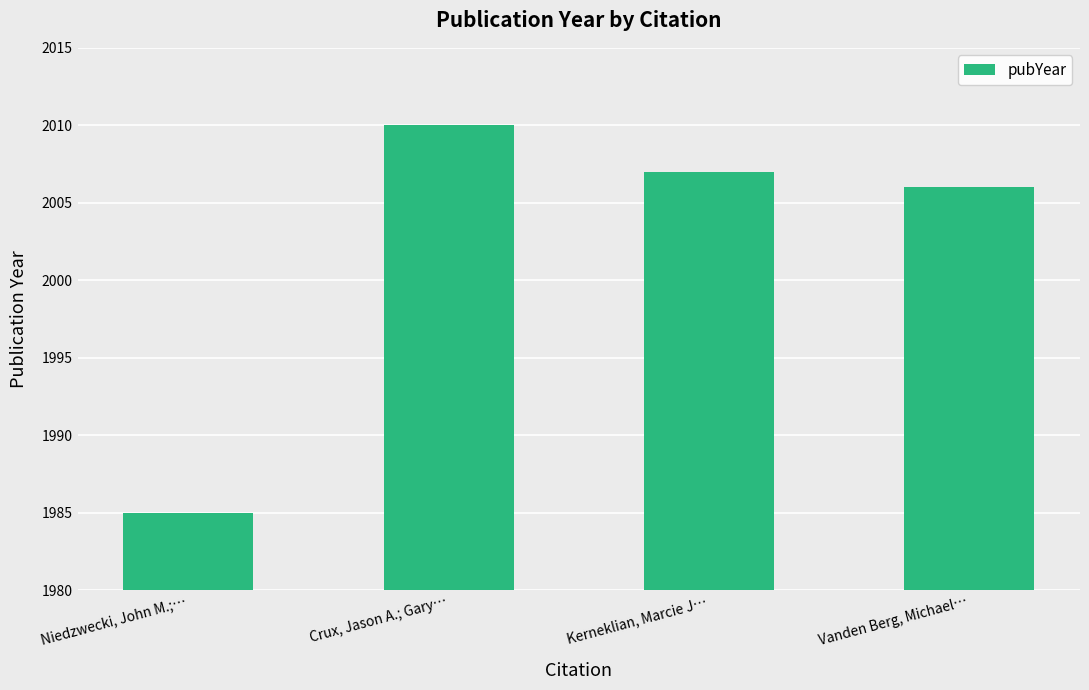

List the labels in order of value, largest first.

Crux, Jason A.; Gary…, Kerneklian, Marcie J…, Vanden Berg, Michael…, Niedzwecki, John M.;…